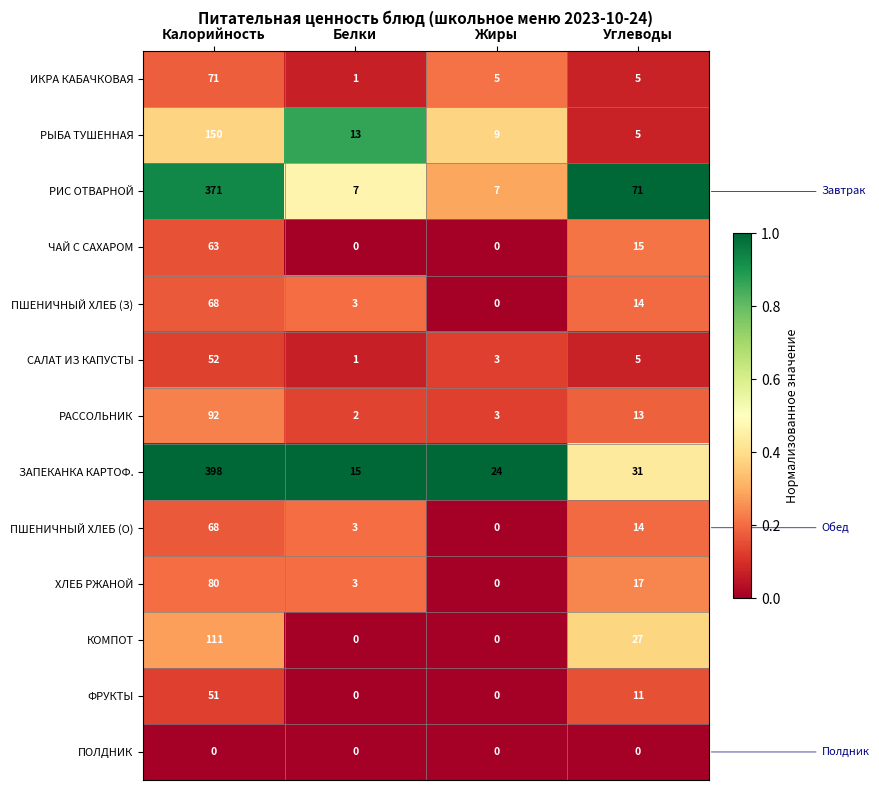

What is the difference between the maximum and minimum values in the КОМПОТ series?

111